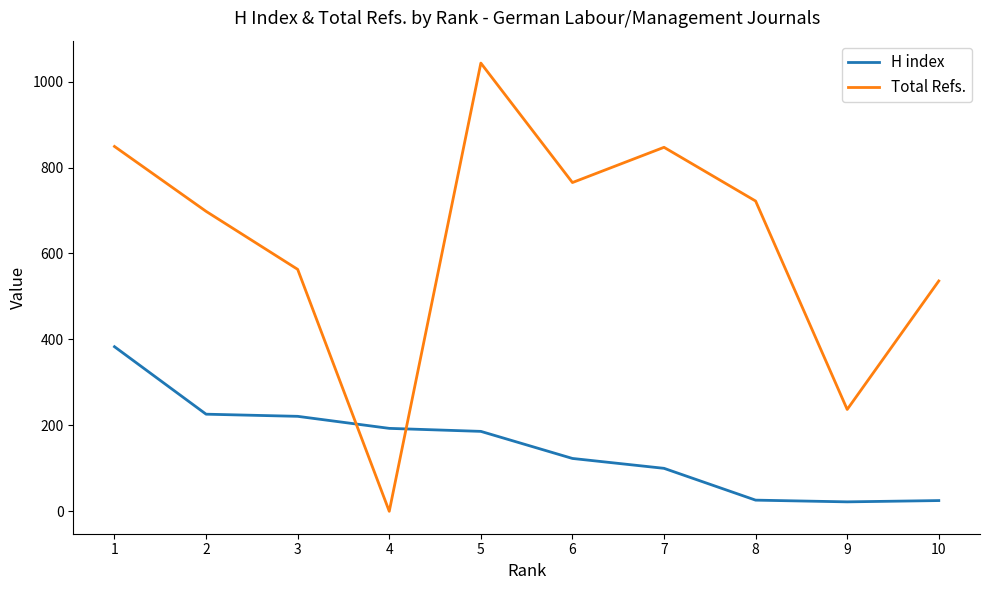

The H index series shows 75 at 4. True or false?

False